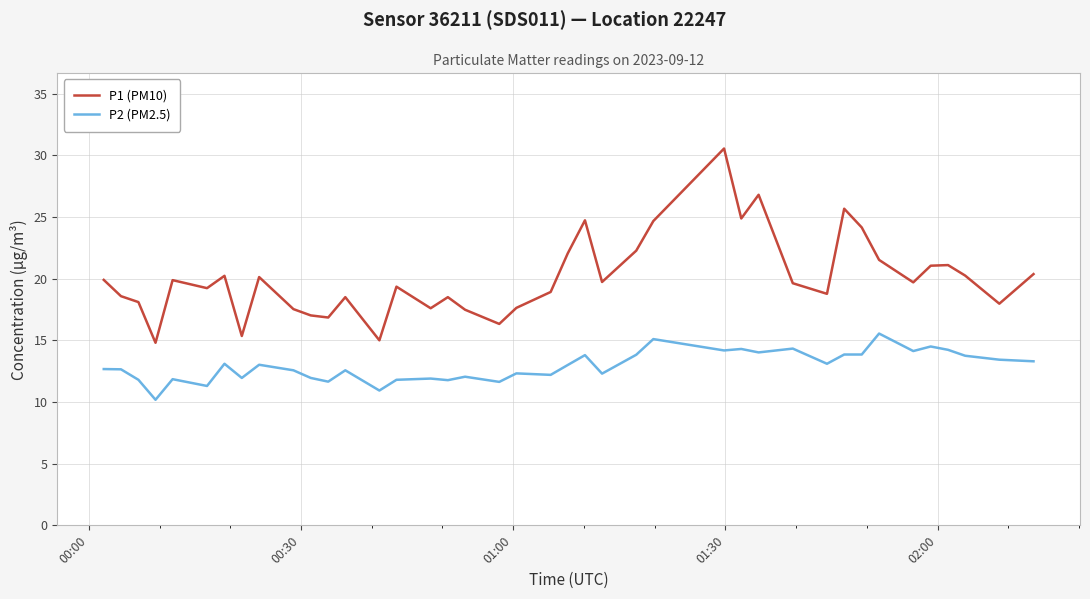

What is the difference between the maximum and minimum values in the P2 (PM2.5) series?

5.4